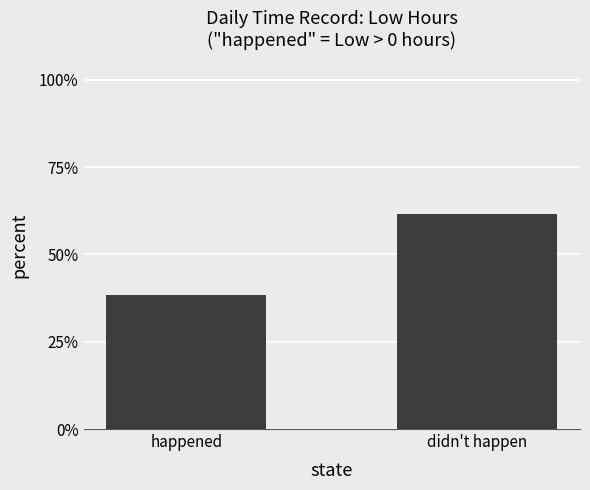

Reading left to right, what are all the values shown in this chart?

0.4	0.6